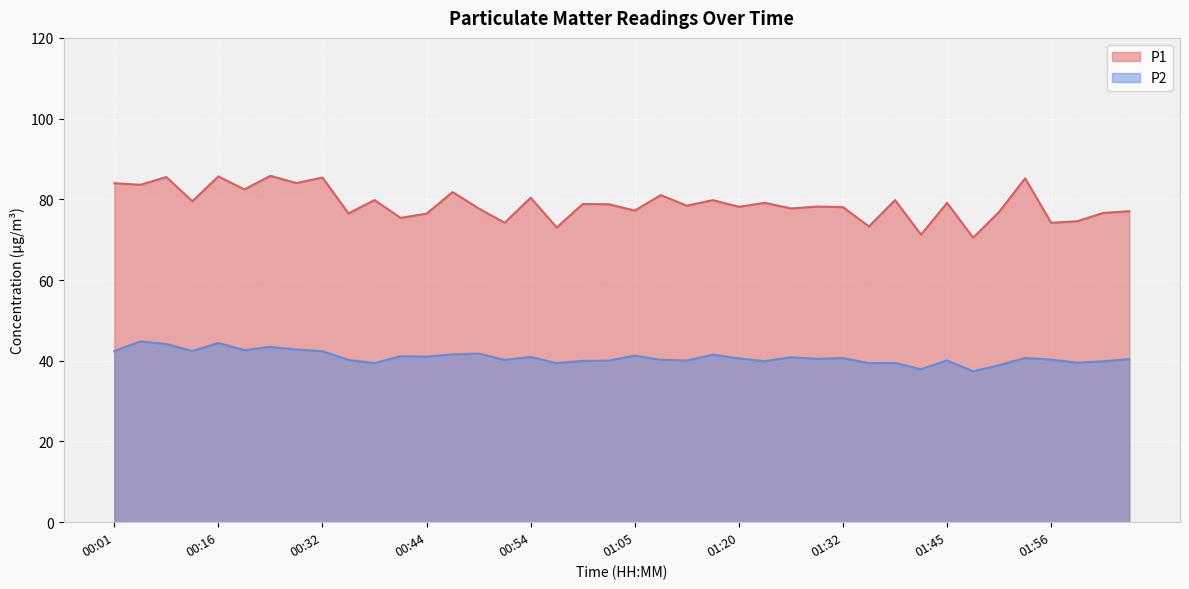

Which label corresponds to the largest value in the chart?

00:24